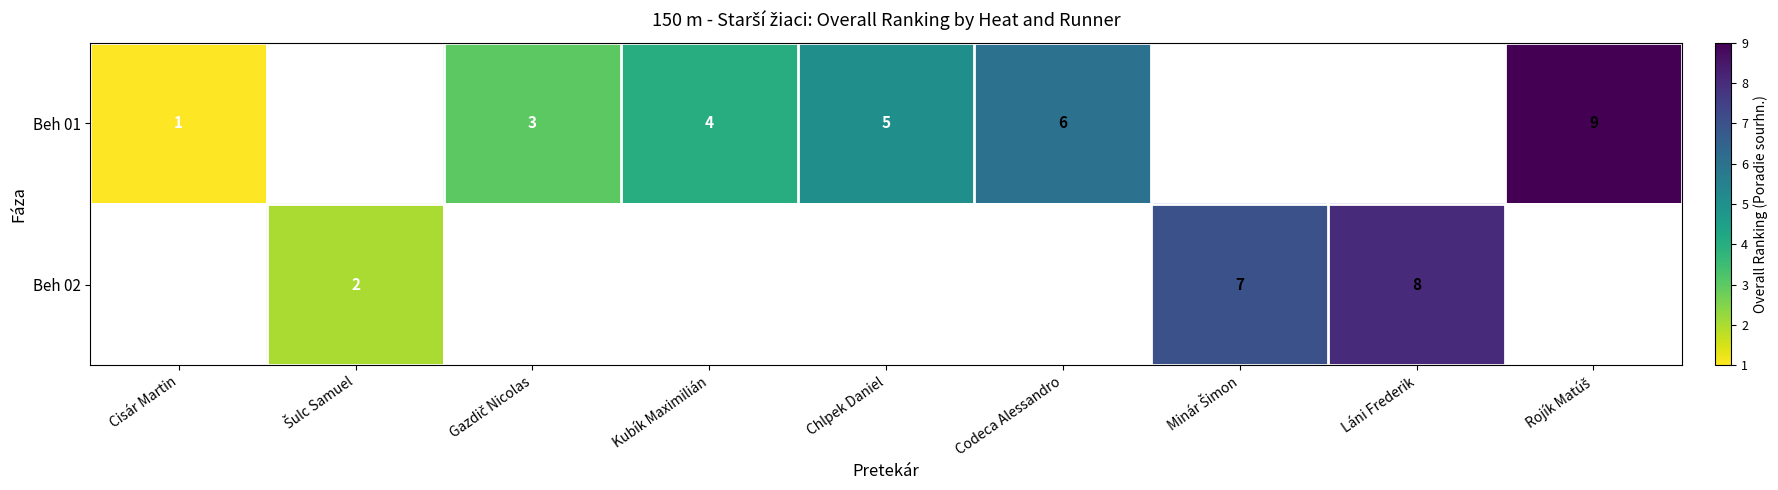

True or false: Beh 02 has a value of 8 at Láni Frederik.

True